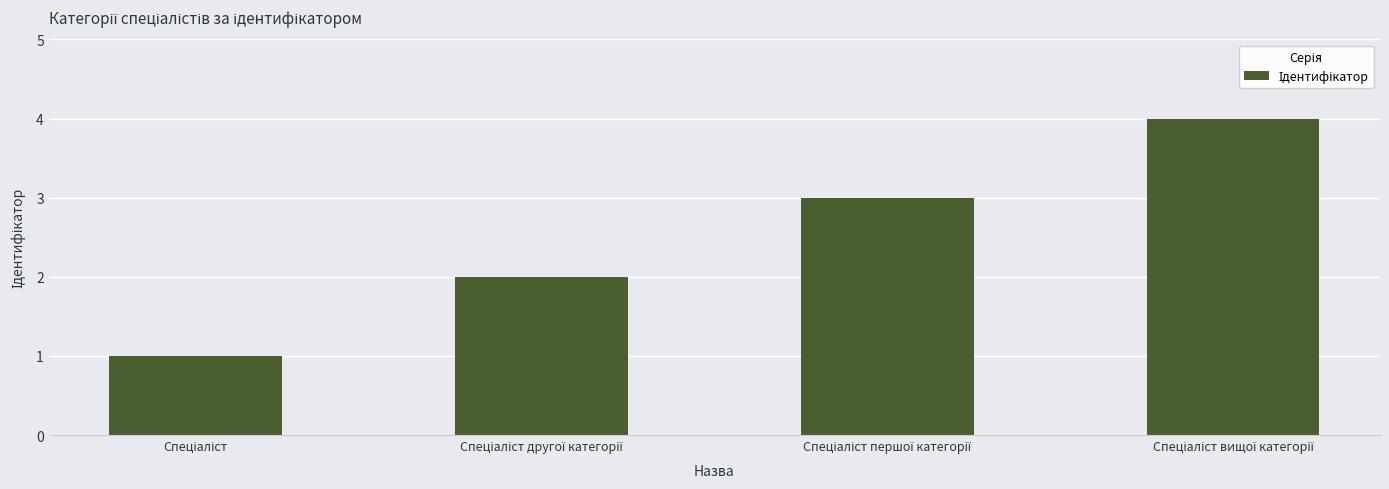

What is the sum of all values?

10